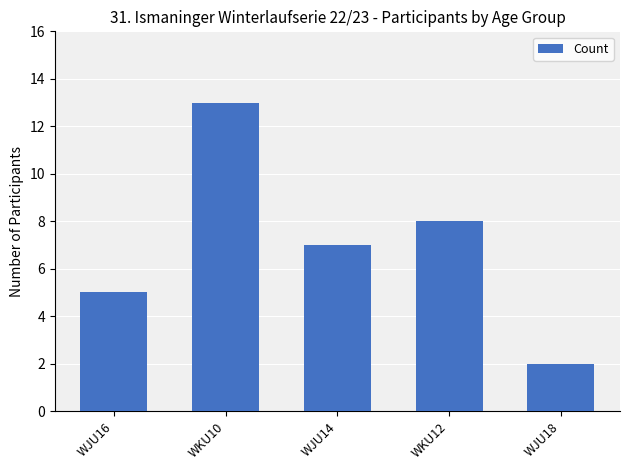

Rank the categories by value from lowest to highest.

WJU18, WJU16, WJU14, WKU12, WKU10